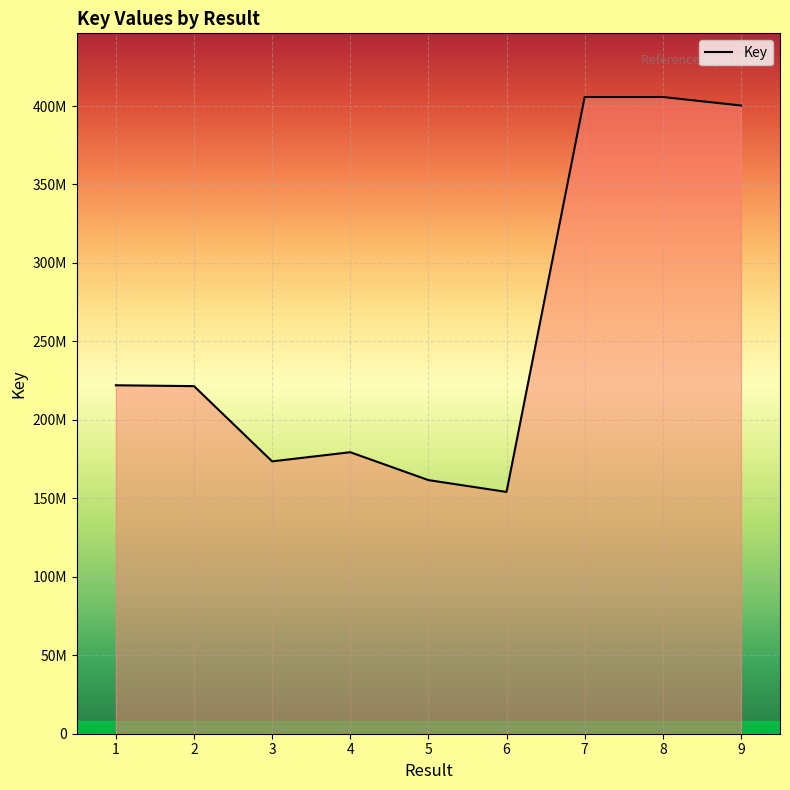

Does the chart have visible grid lines?

Yes